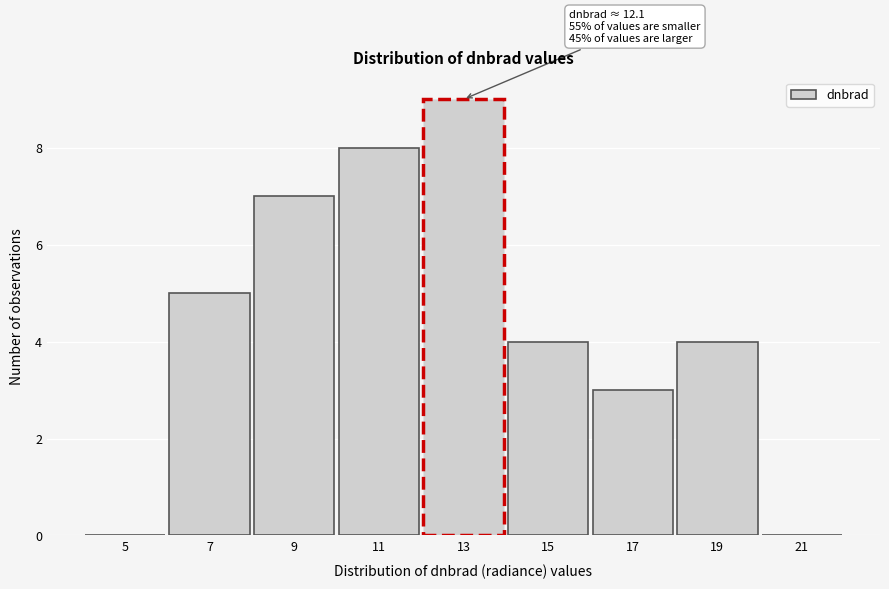

Which range on the x-axis has the tallest bar?

12 to 14